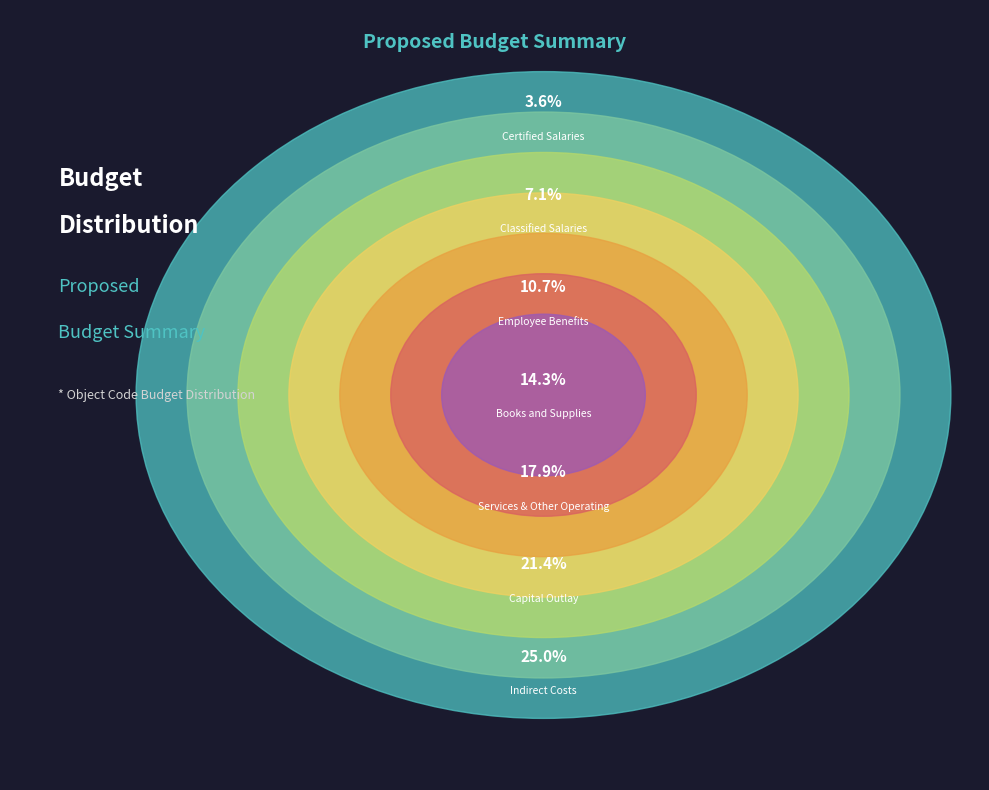

To the nearest percent, what percentage of the pie is Books and Supplies?

14%